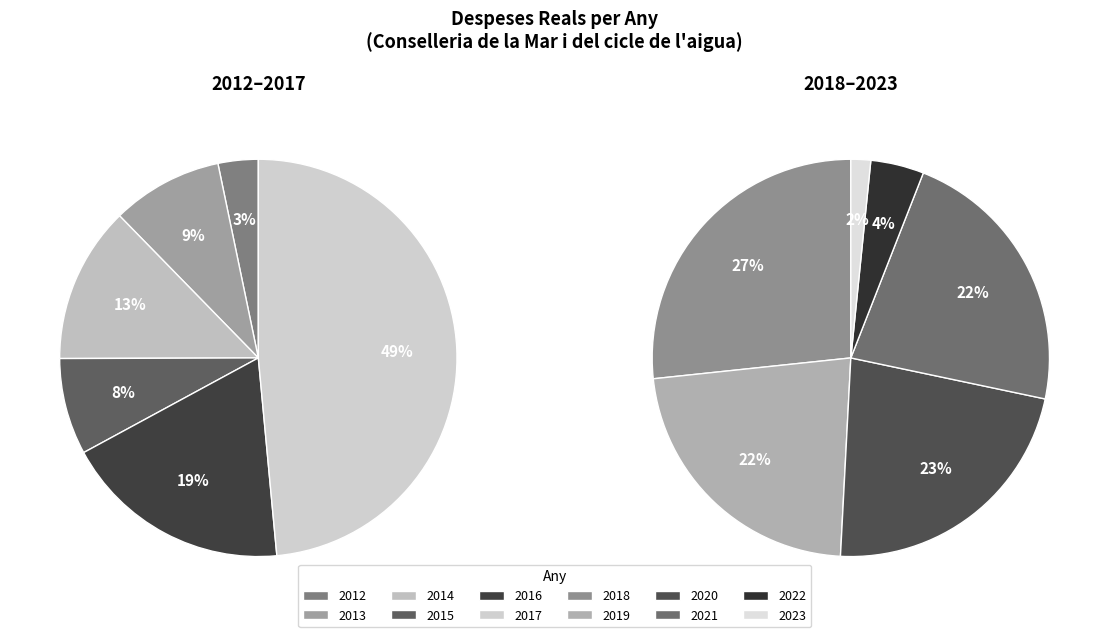

What percentage do 2013 and 2018 together represent?

17.9%